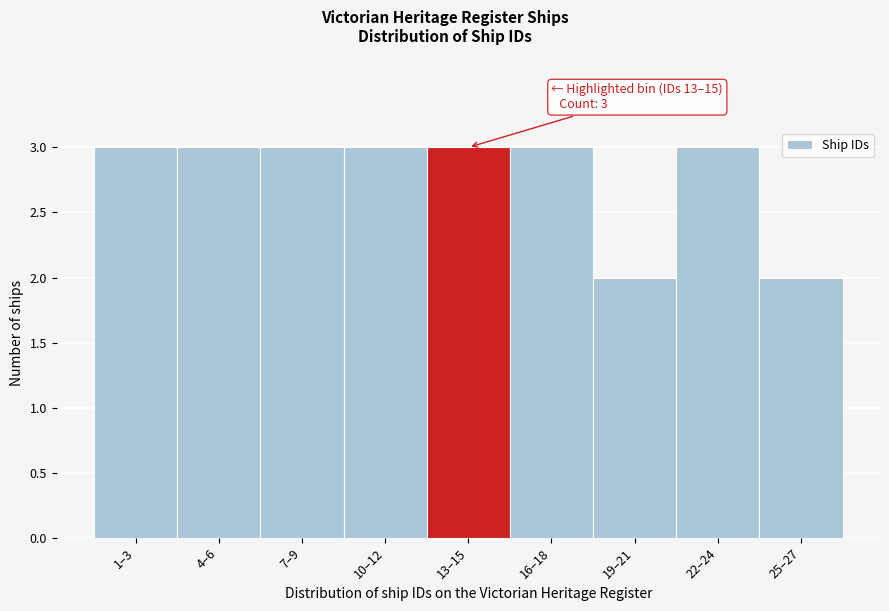

Reading left to right, extract all data points from this chart.

3	3	3	3	3	3	2	3	2